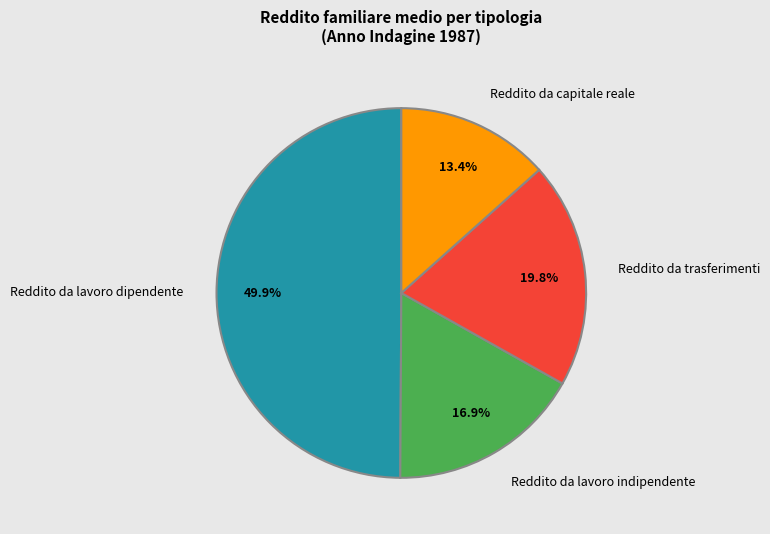

What is the total percentage of Reddito da lavoro dipendente and Reddito da trasferimenti?

69.7%